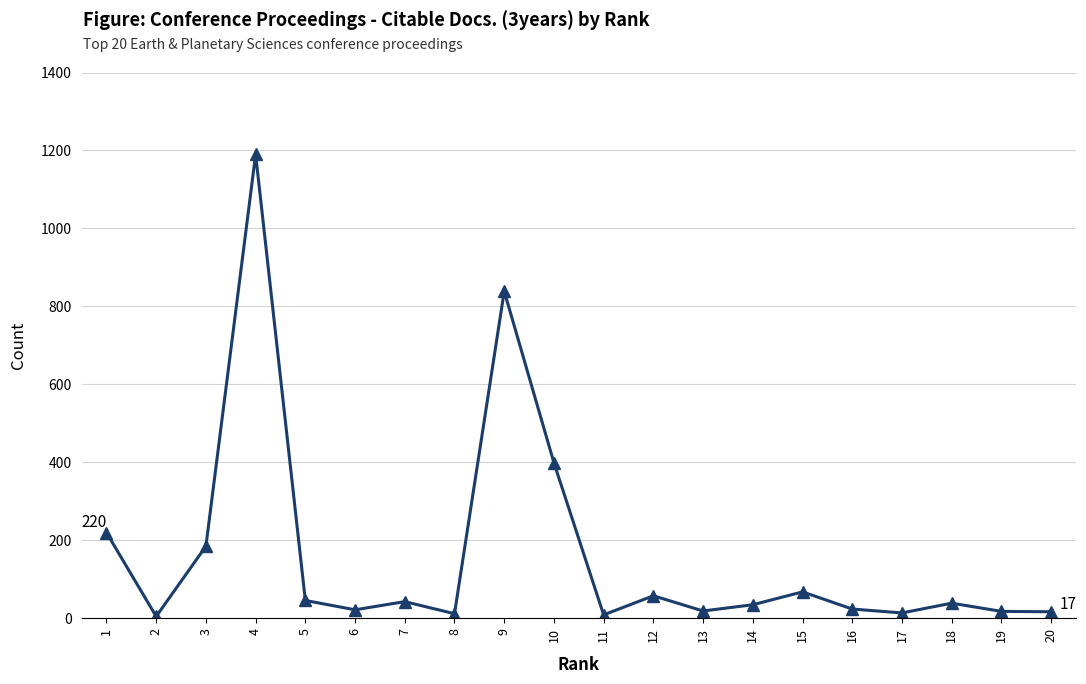

At which category does the chart reach its peak across all series?

4